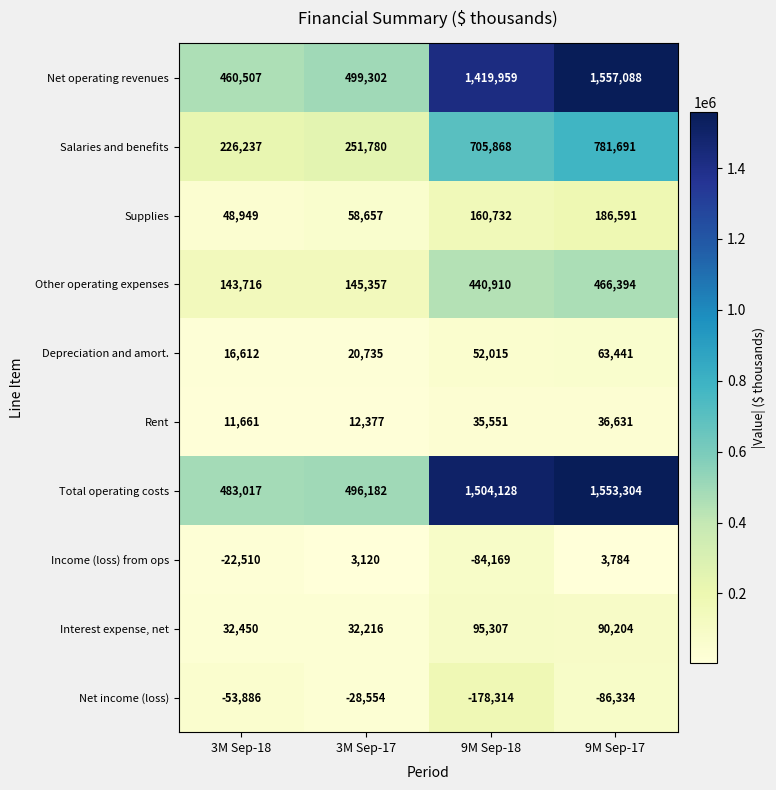

What is the total value across all series at 3M Sep-17?

1491172